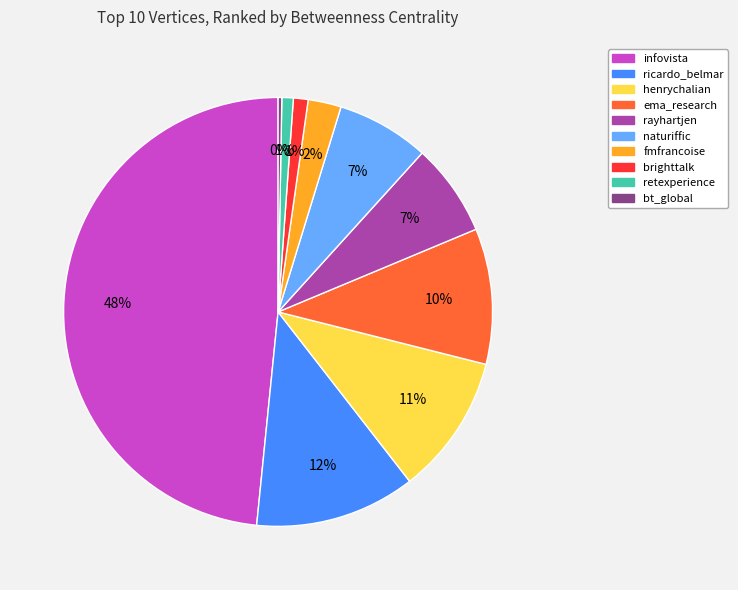

Does henrychalian account for over 50% of the chart?

No